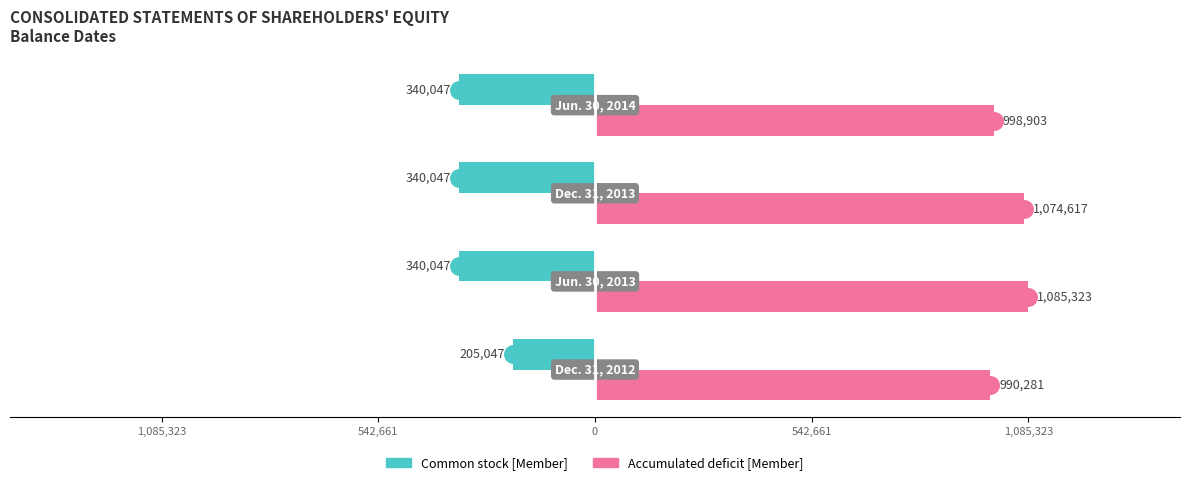

What are all the series names shown in the legend?

Common stock [Member], Accumulated deficit [Member]